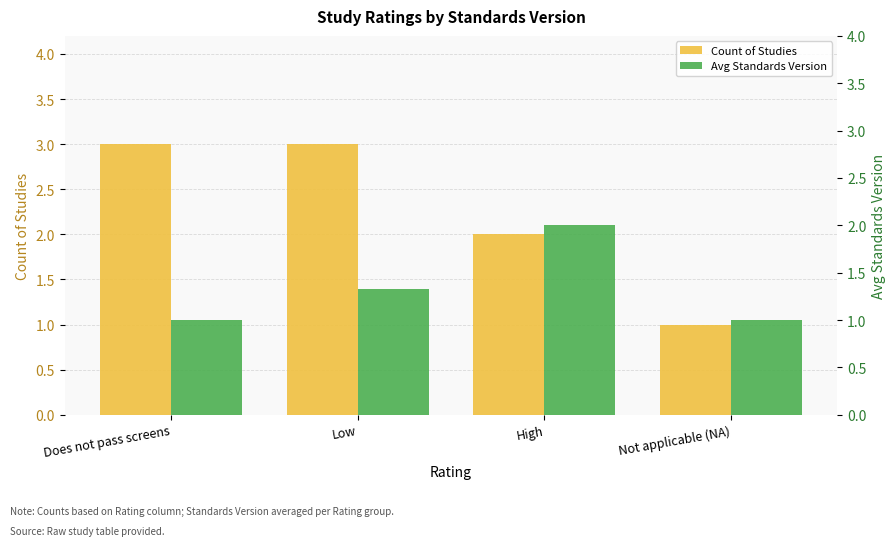

What position from the left is Does not pass screens?

1